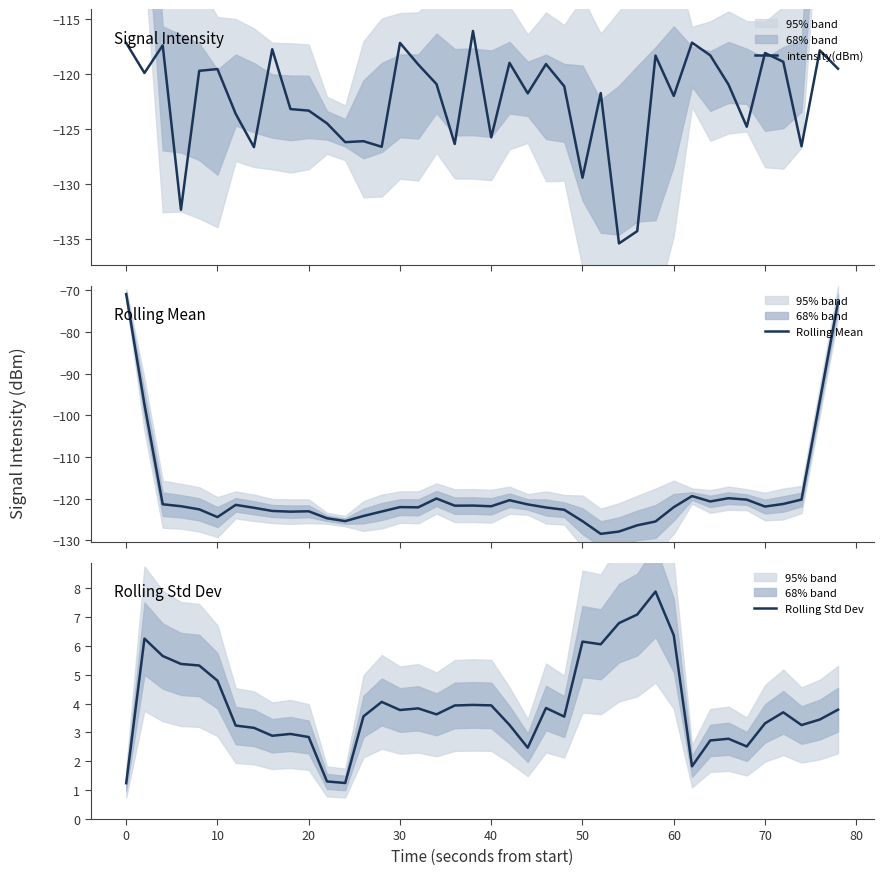

True or false: Rolling Std Dev and intensity(dBm) cross at least once.

False